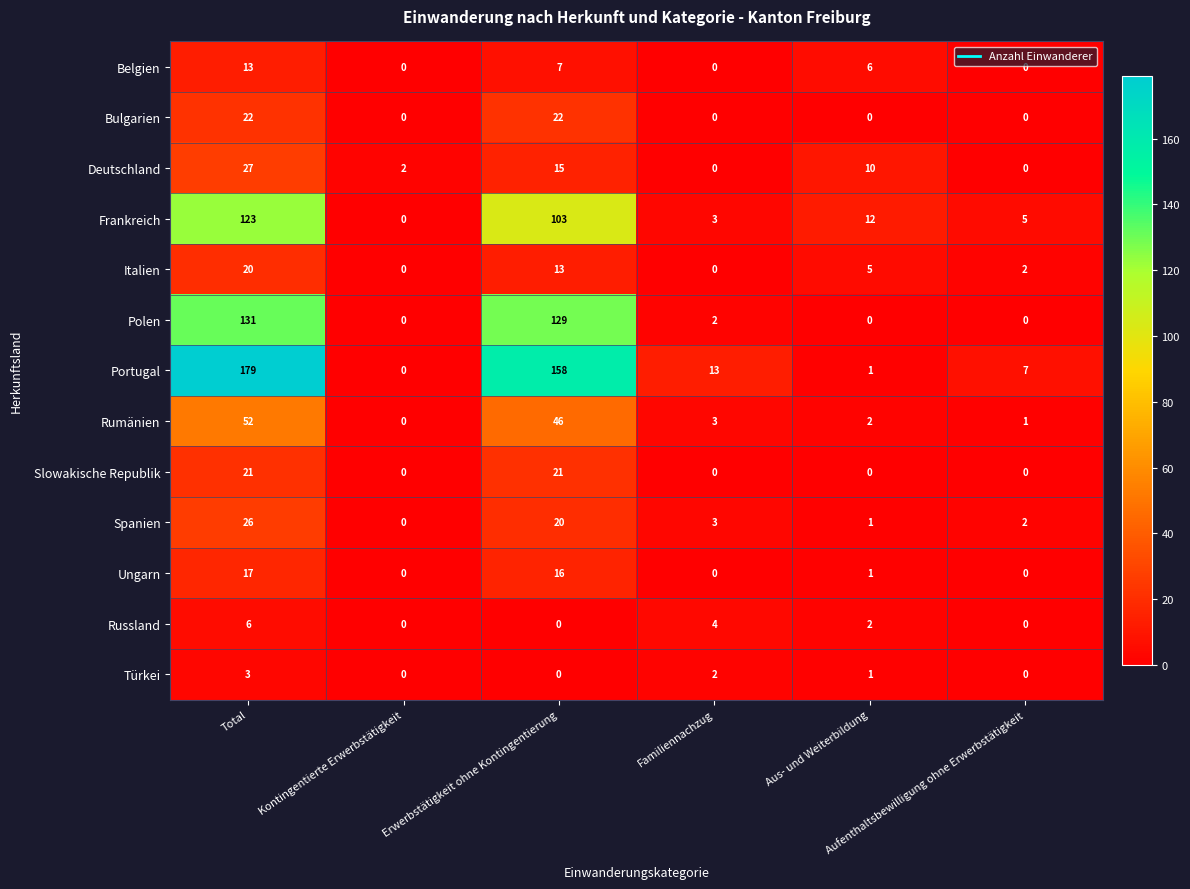

What is the difference between the second highest and minimum values in the Belgien series?

7